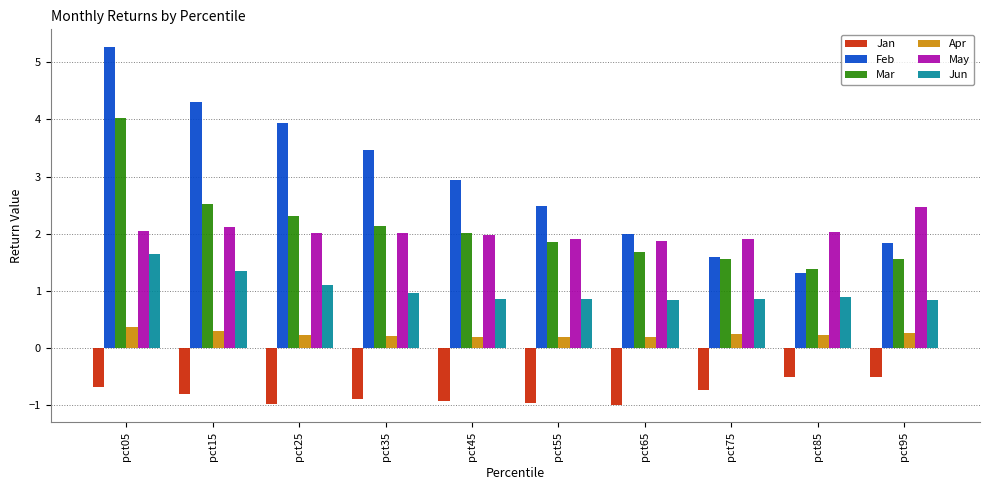

True or false: May has a value of 1.0 at pct65.

False